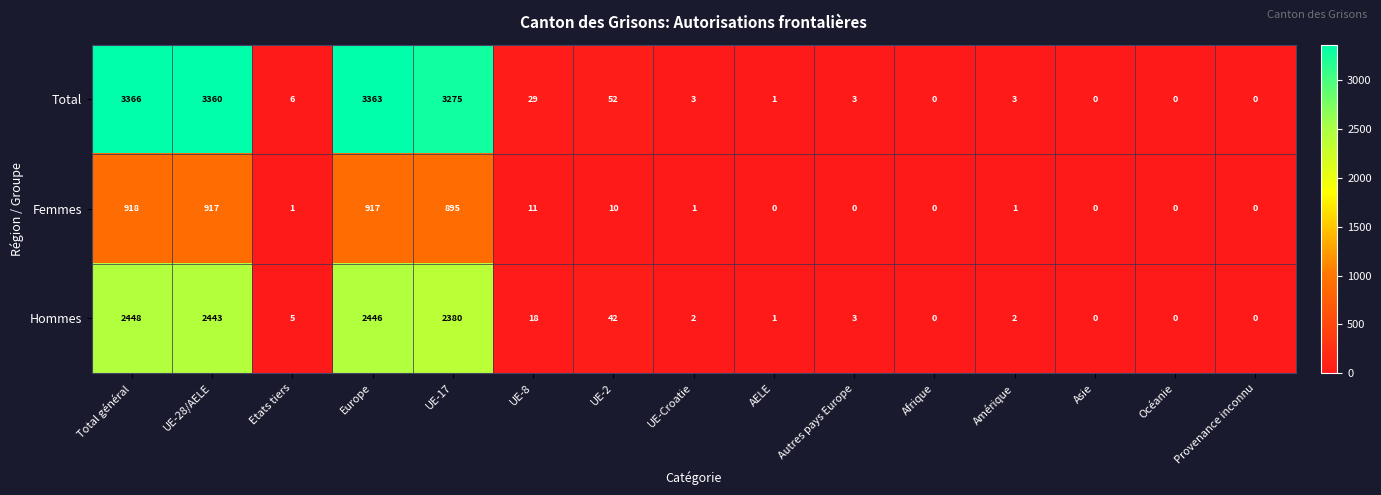

Which series has the widest spread of values?

Total